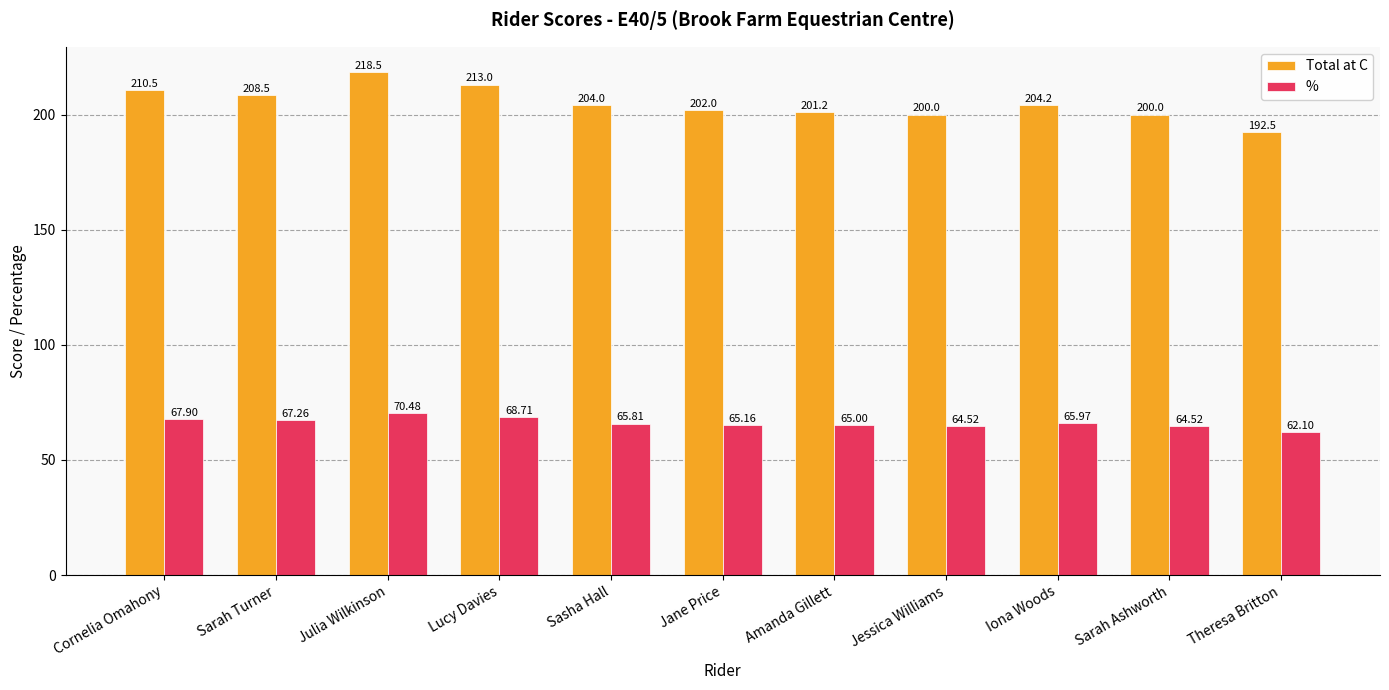

At how many categories does at least one series exceed 211?

2